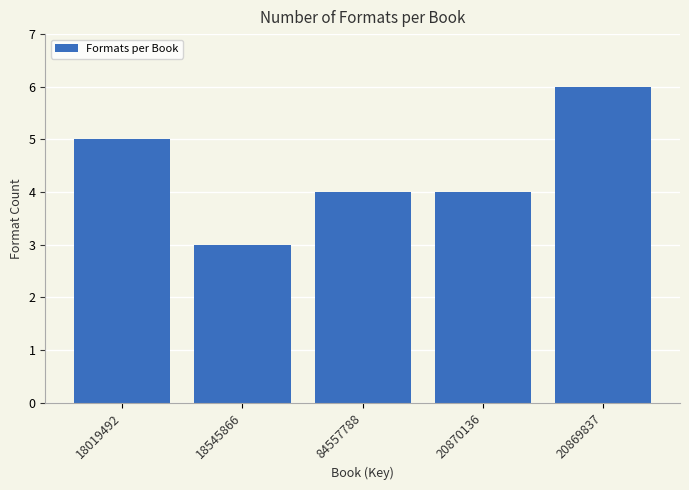

Reading left to right, list all the values displayed in this chart.

18019492=5	18545866=3	84557788=4	20870136=4	20869837=6